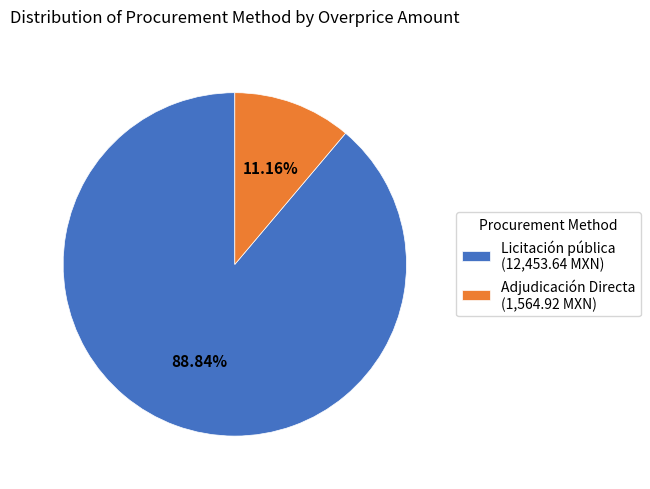

What is the ratio of the value at Adjudicación Directa to the value at Licitación pública?

0.1